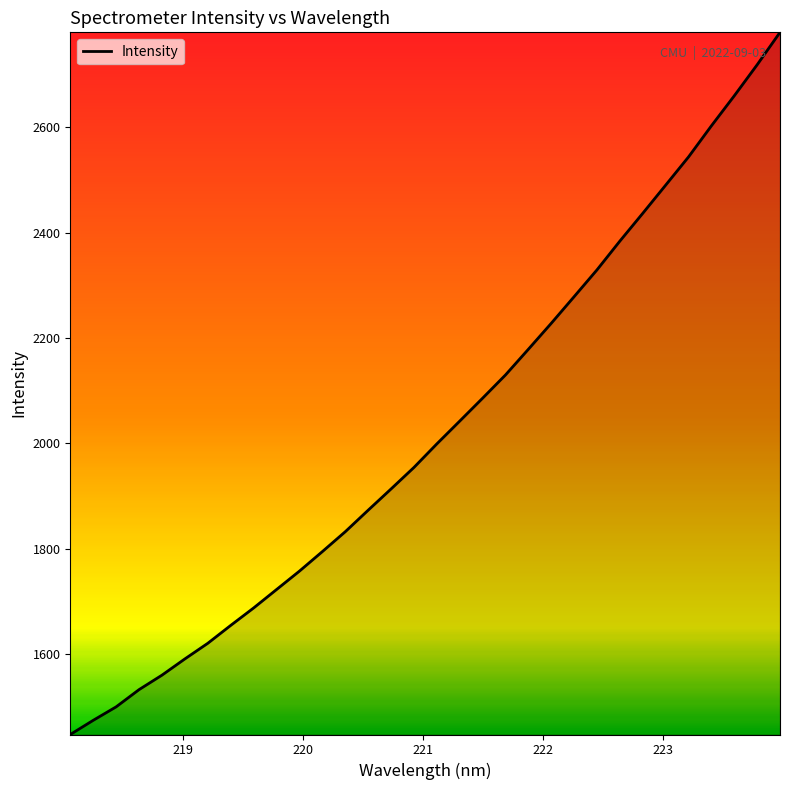

What is the maximum value shown in the chart?

2779.8